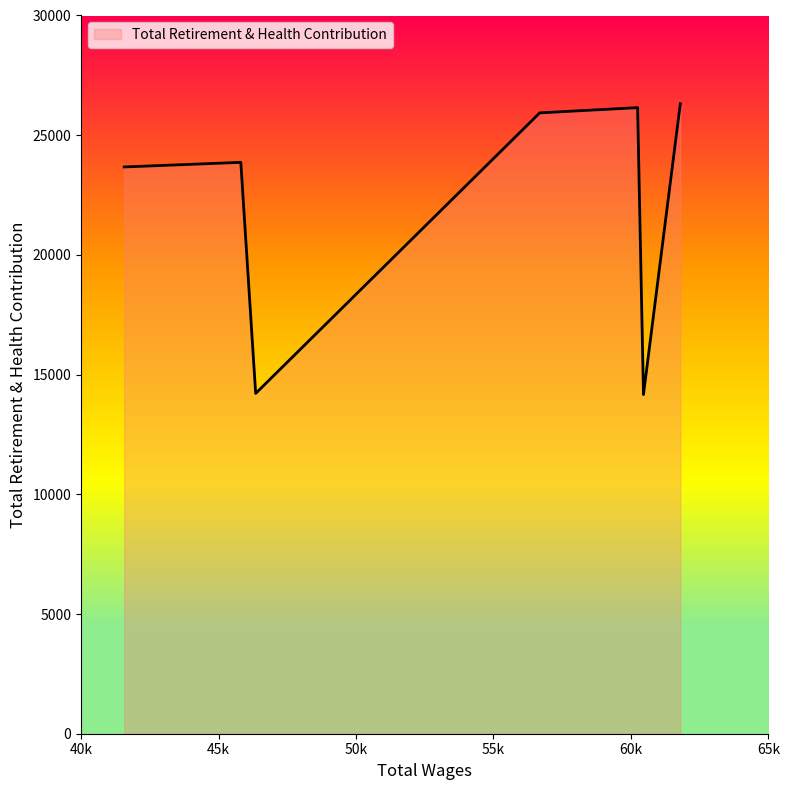

What is the average value?

22045.9